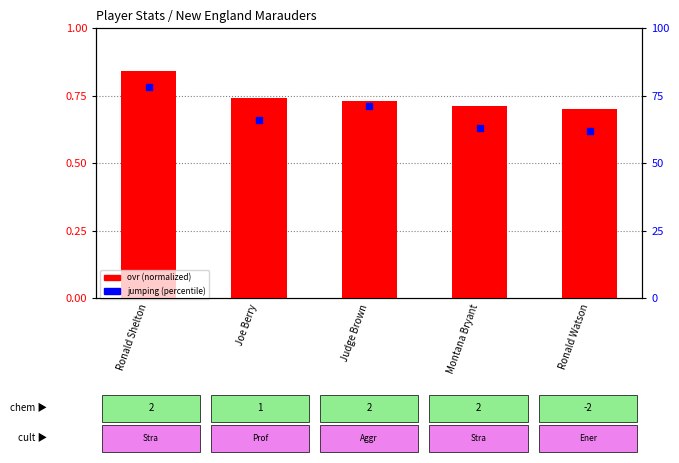

At how many categories does at least one series exceed 77?

1